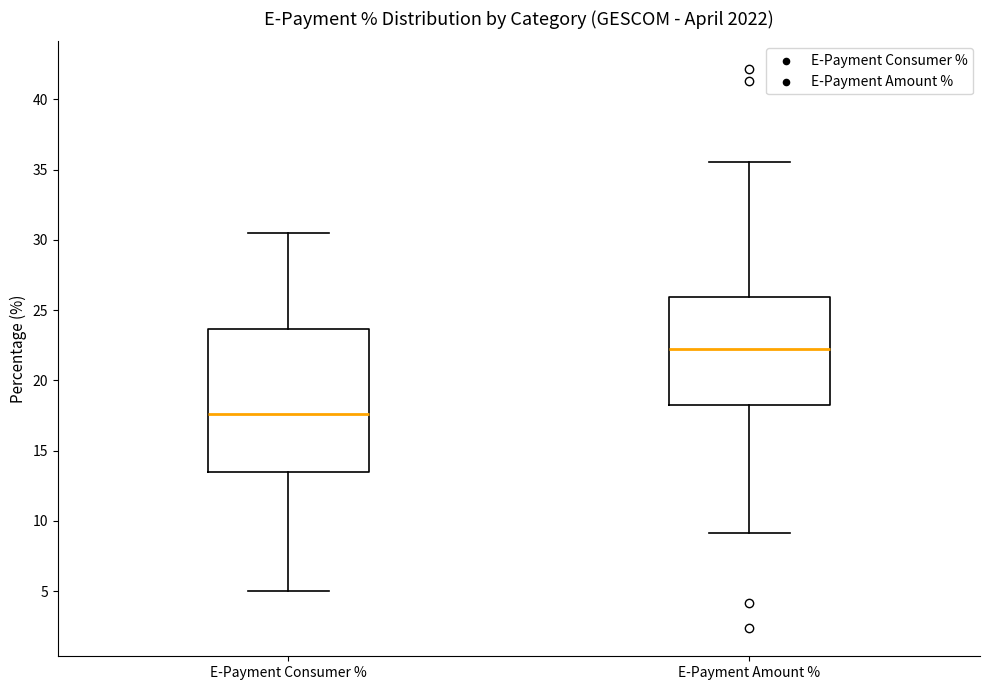

Reading left to right, transcribe this box plot: for each box, give where its median line is, the range the box spans, and where its two whiskers end, as read against the y-axis. The values are not printed on the chart, so give them approximately, as read against the axis.

E-Payment Consumer %: median 17.5, box 13.5 to 23.5, whiskers 5.0 to 30.5
E-Payment Amount %: median 22.0, box 18.0 to 26.0, whiskers 9.0 to 35.5